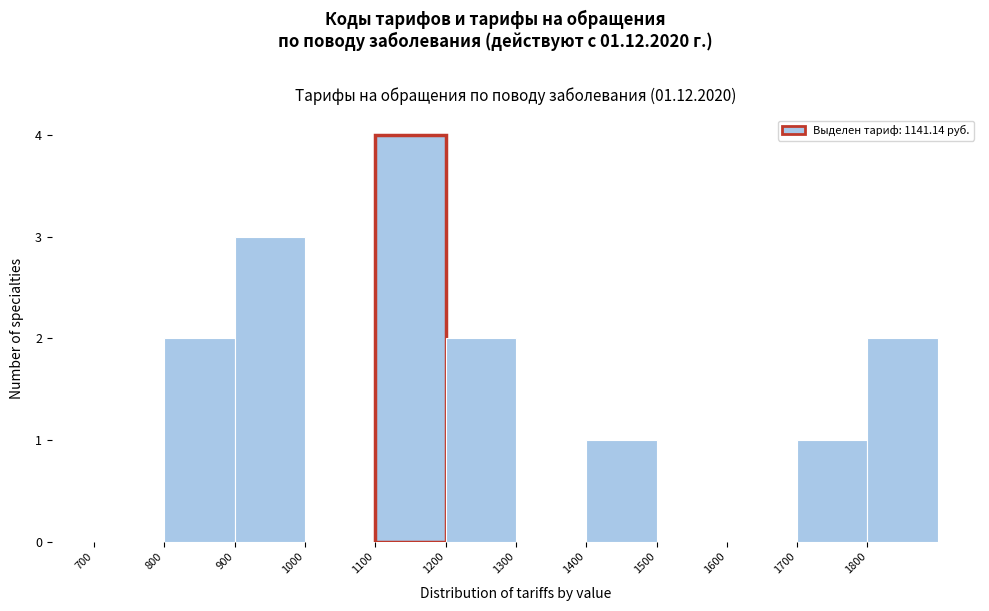

Reading left to right, transcribe this chart: for each bar, give the range it covers on the x-axis and its height. The values are not printed on the chart, so give them approximately, as read against the axis.

700 to 800: 0
800 to 900: 2
900 to 1000: 3
1000 to 1100: 0
1100 to 1200: 4
1200 to 1300: 2
1300 to 1400: 0
1400 to 1500: 1
1500 to 1600: 0
1600 to 1700: 0
1700 to 1800: 1
1800 to 1900: 2